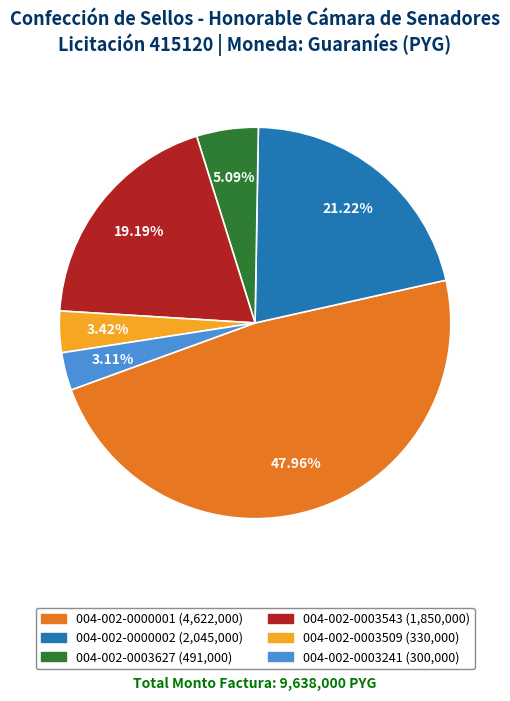

Combined, do 004-002-0000001 and 004-002-0003509 account for over 50%?

Yes